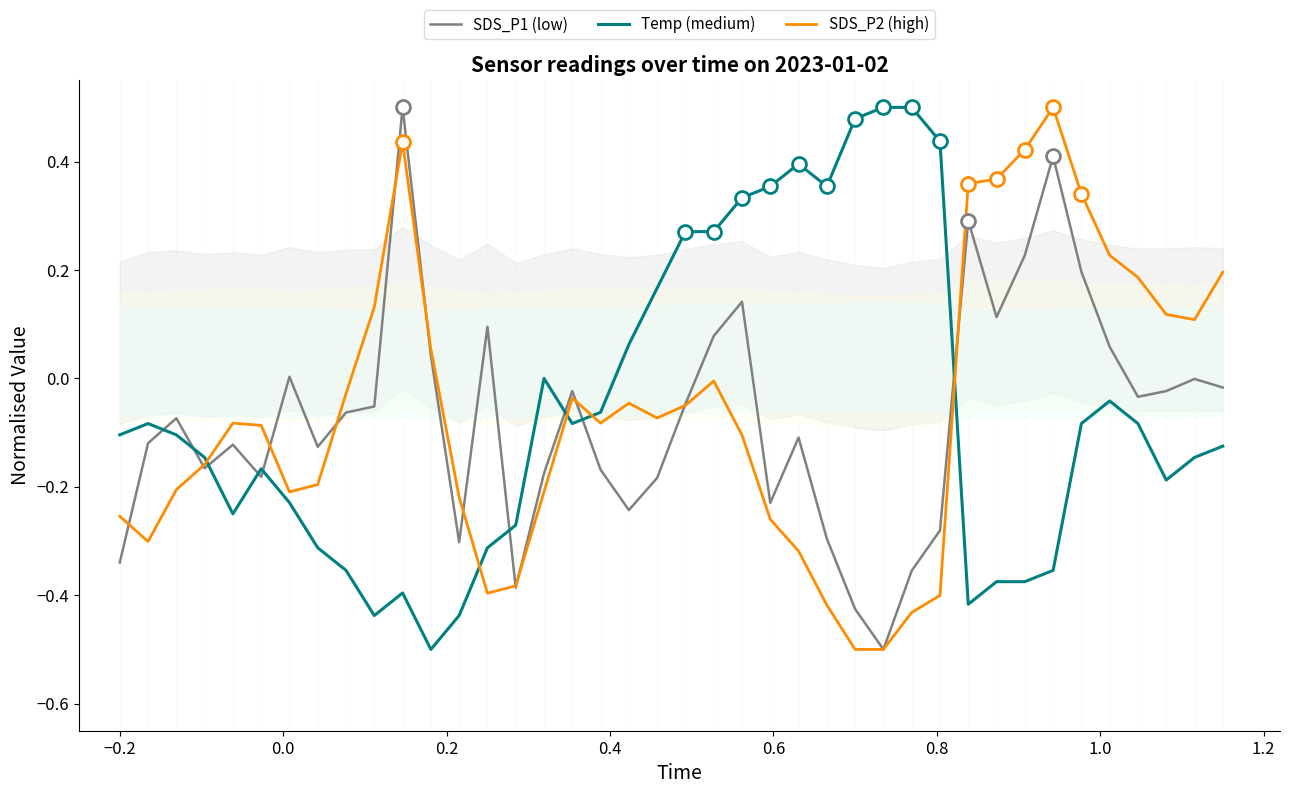

True or false: SDS_P1 (low) and Temp (medium) intersect in this chart.

True